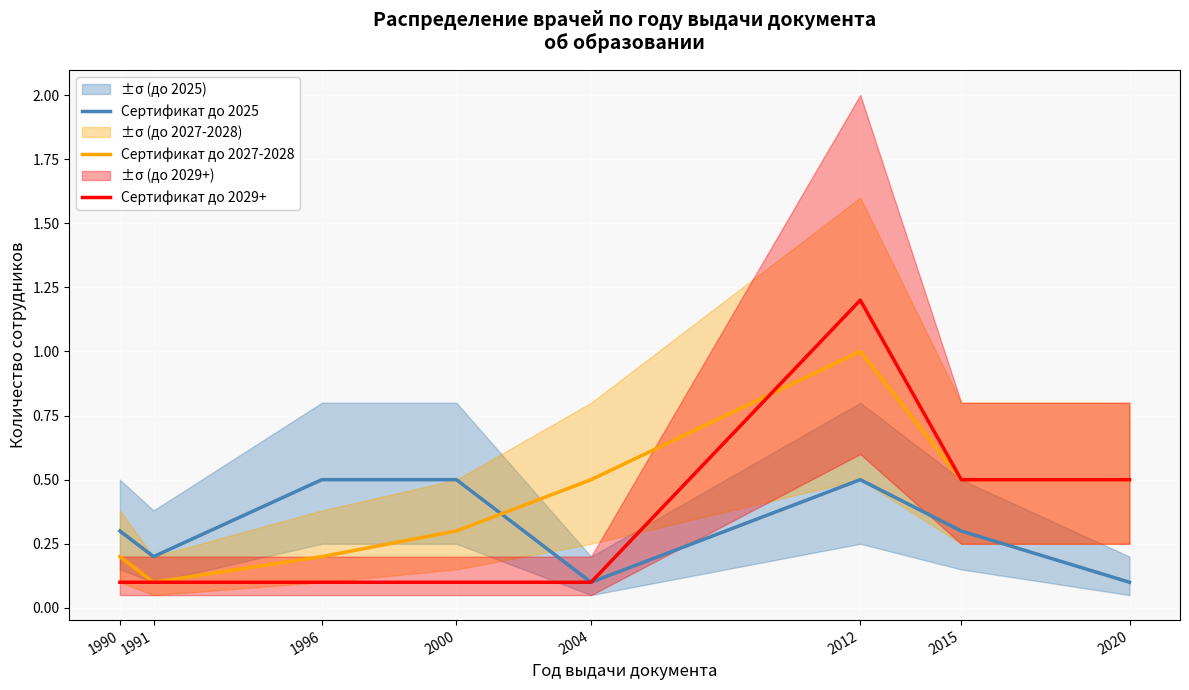

Between which two adjacent categories do Сертификат до 2027-2028 and Сертификат до 2029+ first intersect?

2004 and 2012